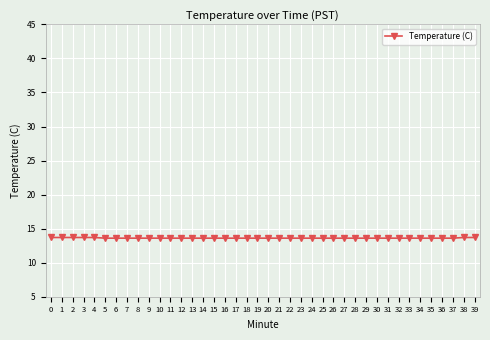

What is the minimum value shown in the chart?

13.6